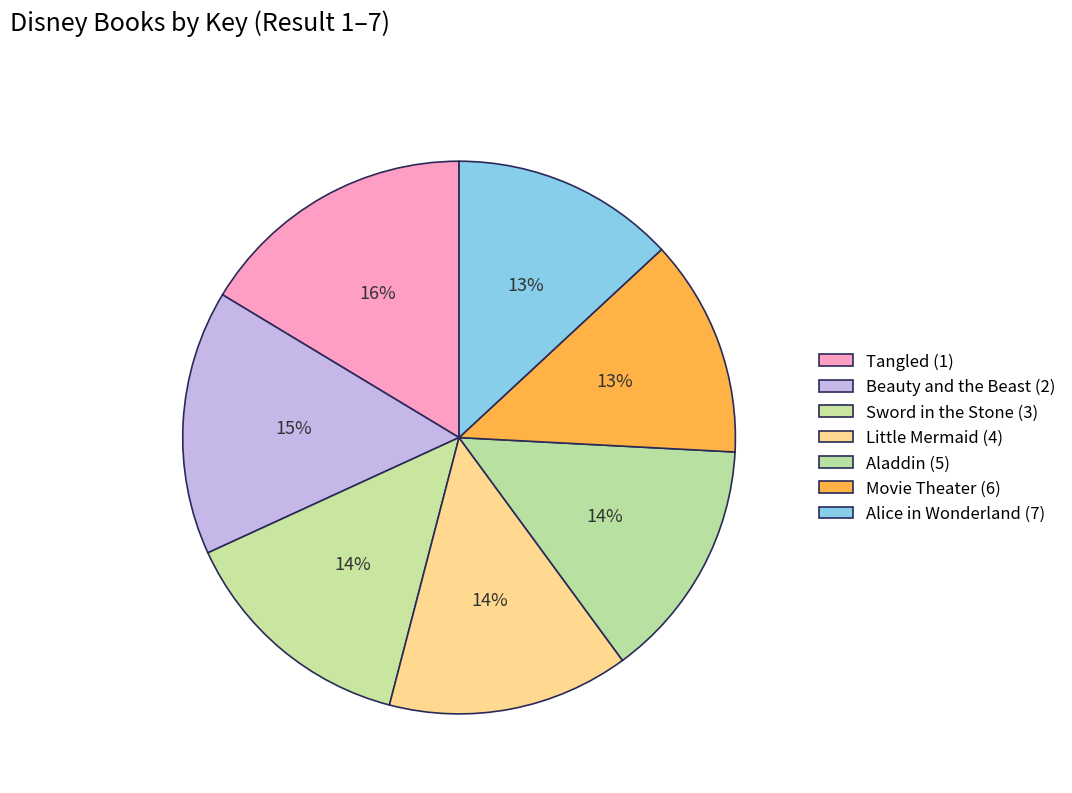

To the nearest percent, what is the average slice percentage?

14%